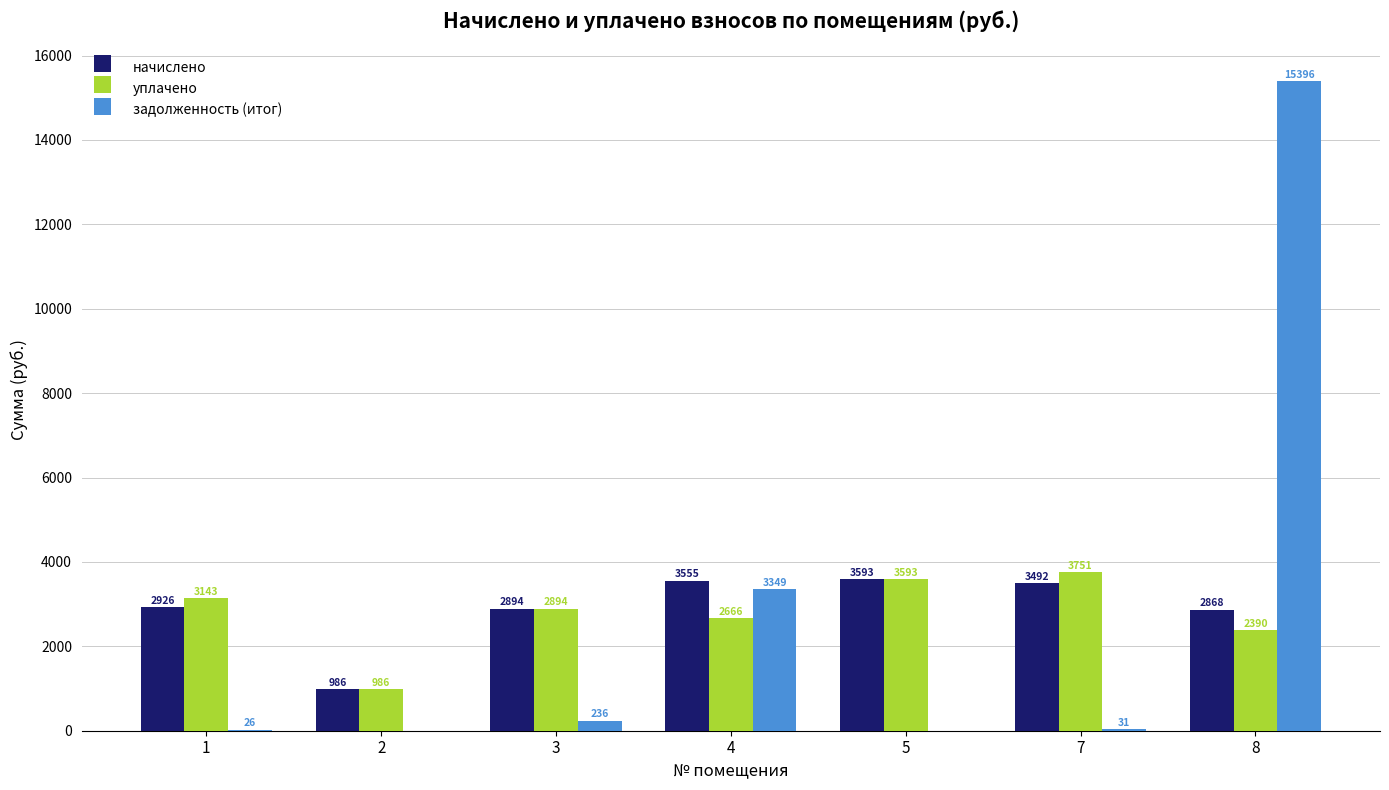

The уплачено series shows 4024.0 at 4. True or false?

False